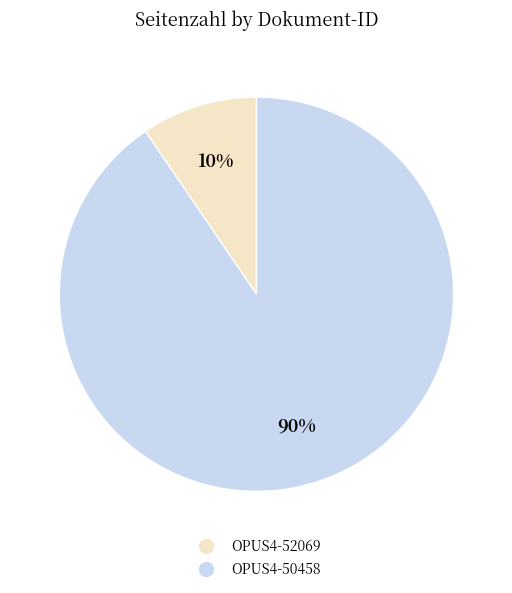

Which has a higher value, OPUS4-52069 or OPUS4-50458?

OPUS4-50458